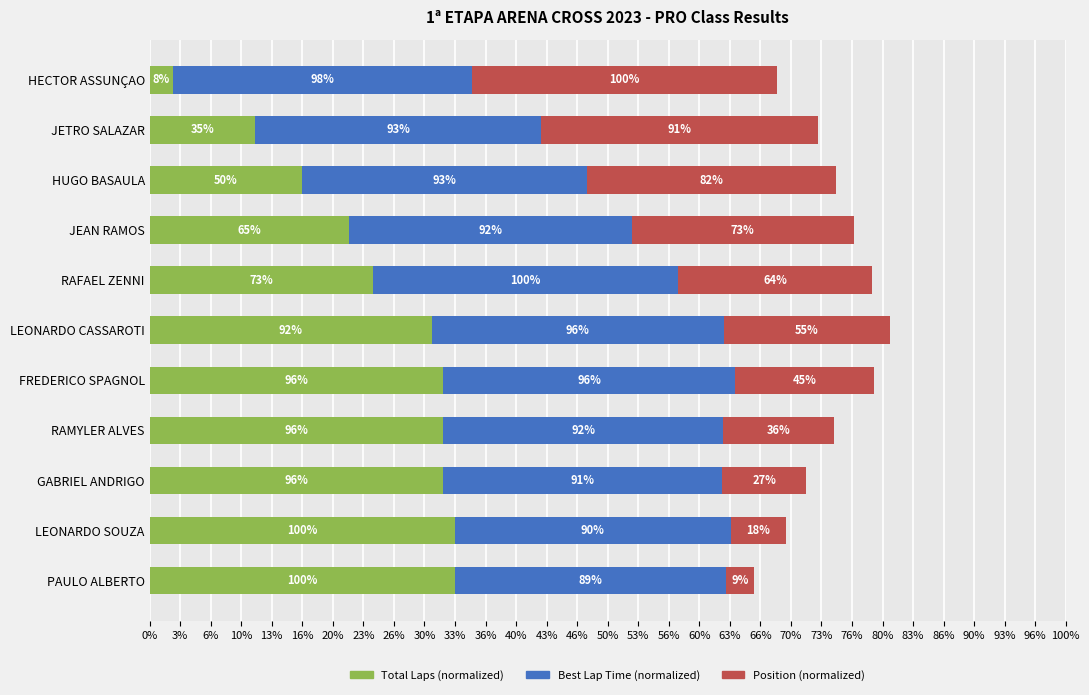

What are all the series names shown in the legend?

Total Laps (normalized), Best Lap Time (normalized), Position (normalized)